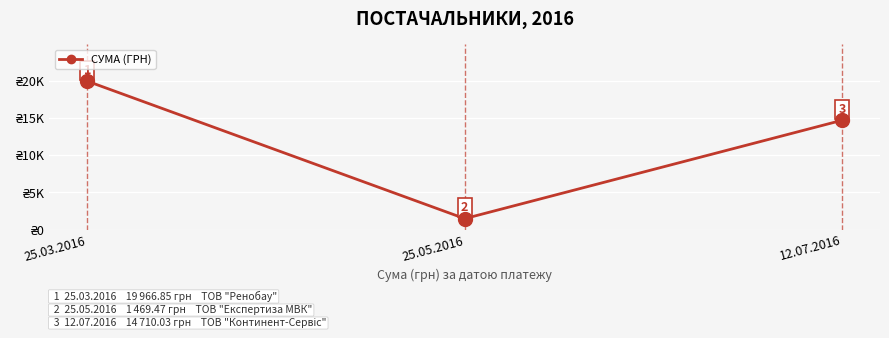

Does the chart have visible grid lines?

Yes